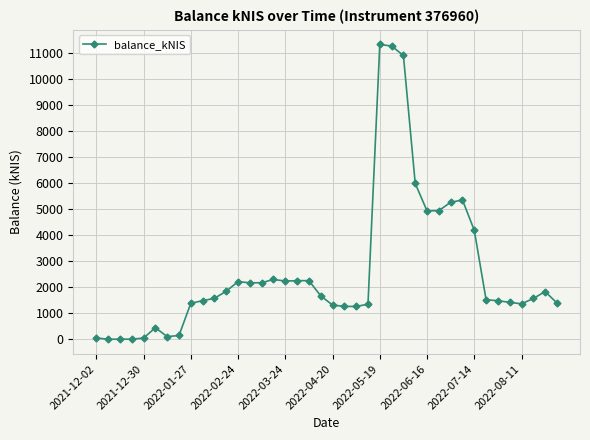

What is the average value?

2605.3